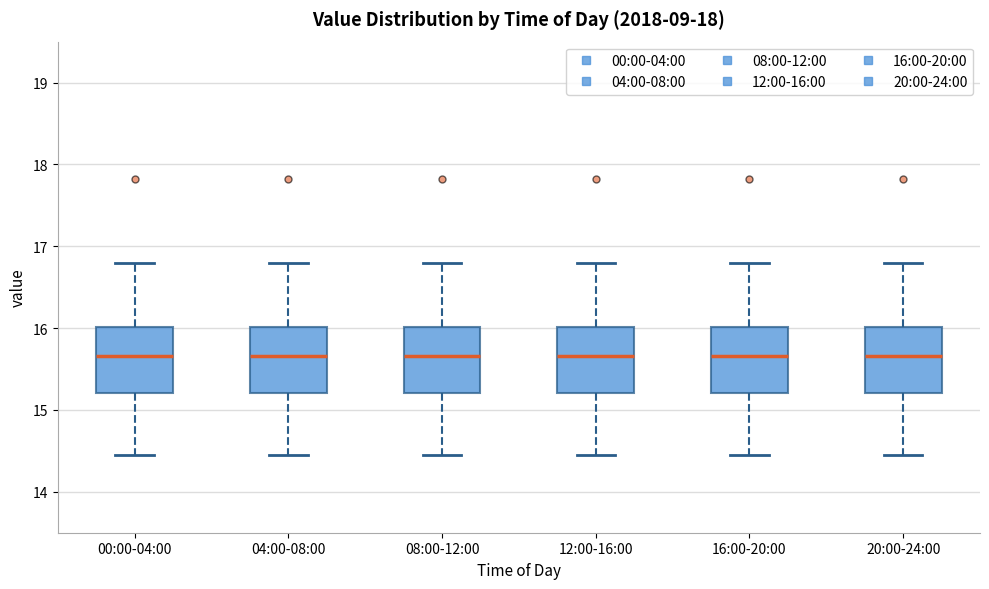

Where does the upper whisker of the box for 20:00-24:00 end on the y-axis? The values are not printed on the chart, so give them approximately, as read against the axis.

16.8